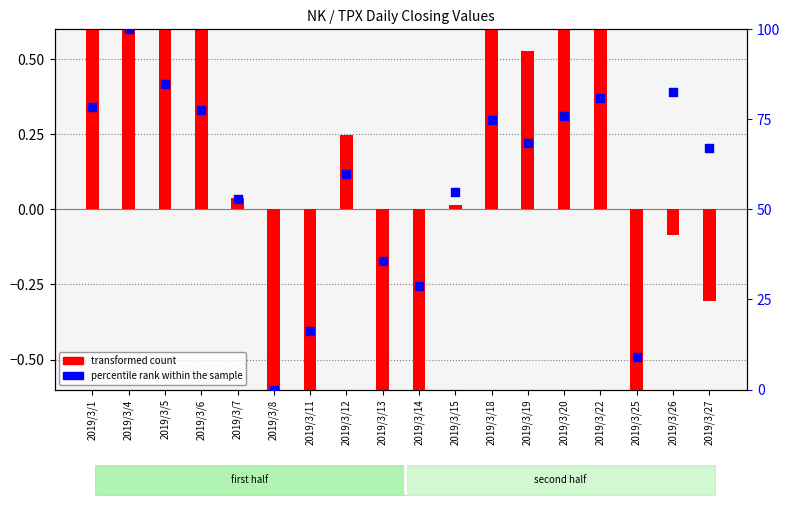

Which series reaches the minimum Y coordinate?

transformed count (nk)